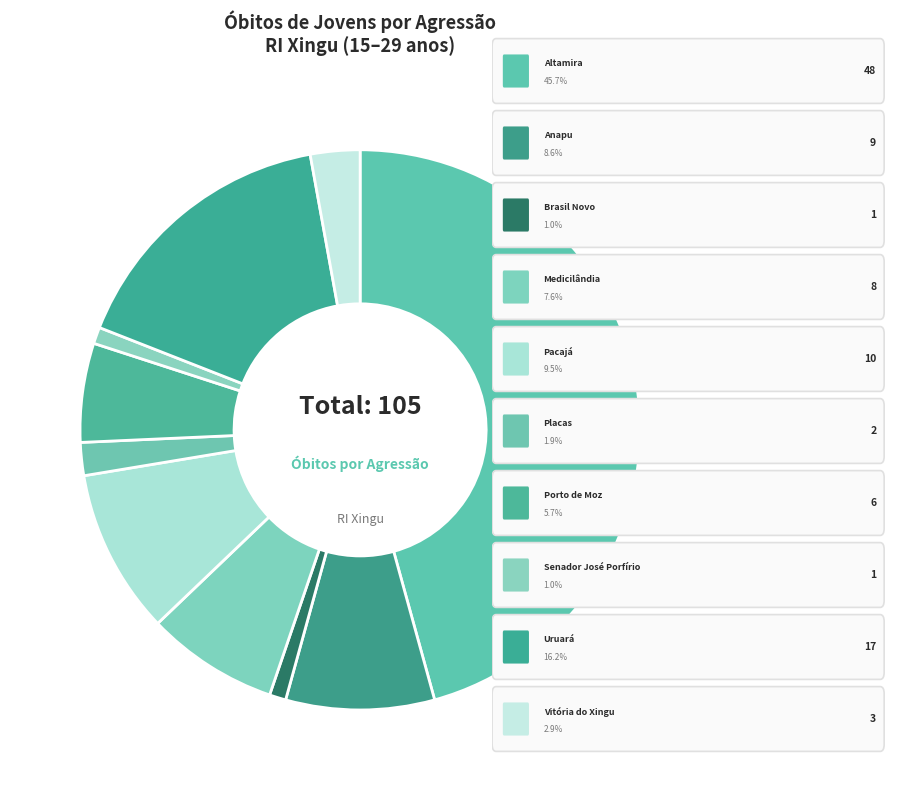

To the nearest percent, what is the difference between the largest and smallest slice percentages?

45%